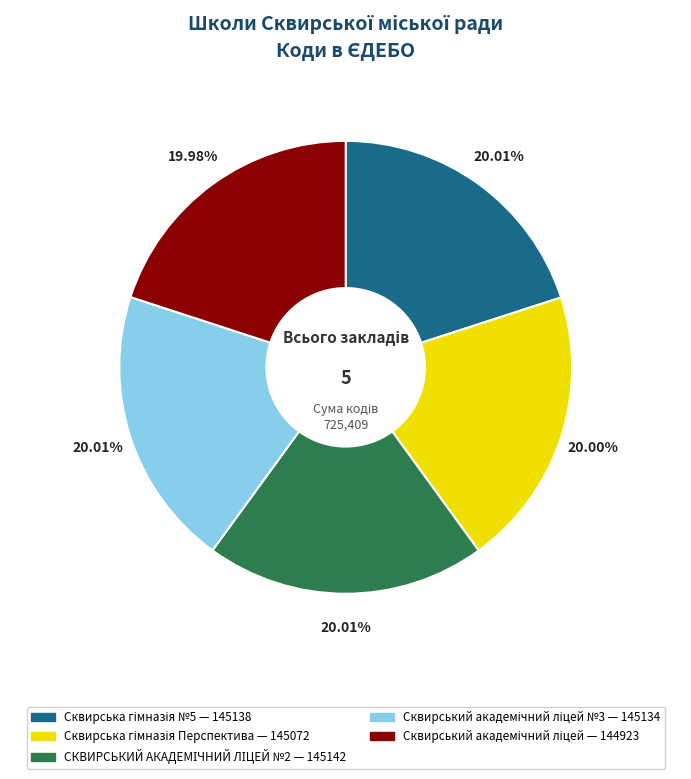

How many segments does this pie chart have?

5